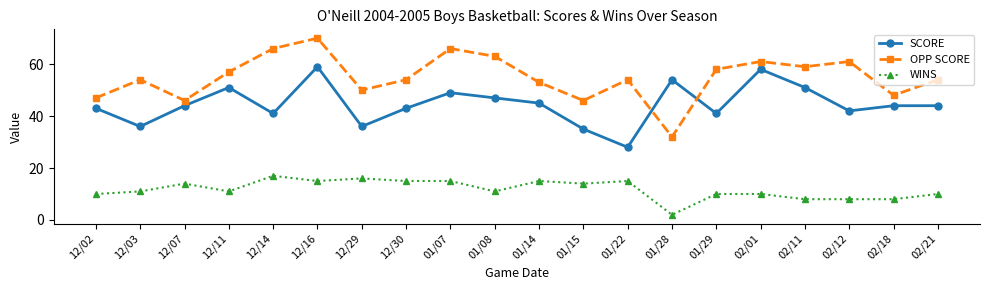

What is the label of the 4th point from the left?

12/11